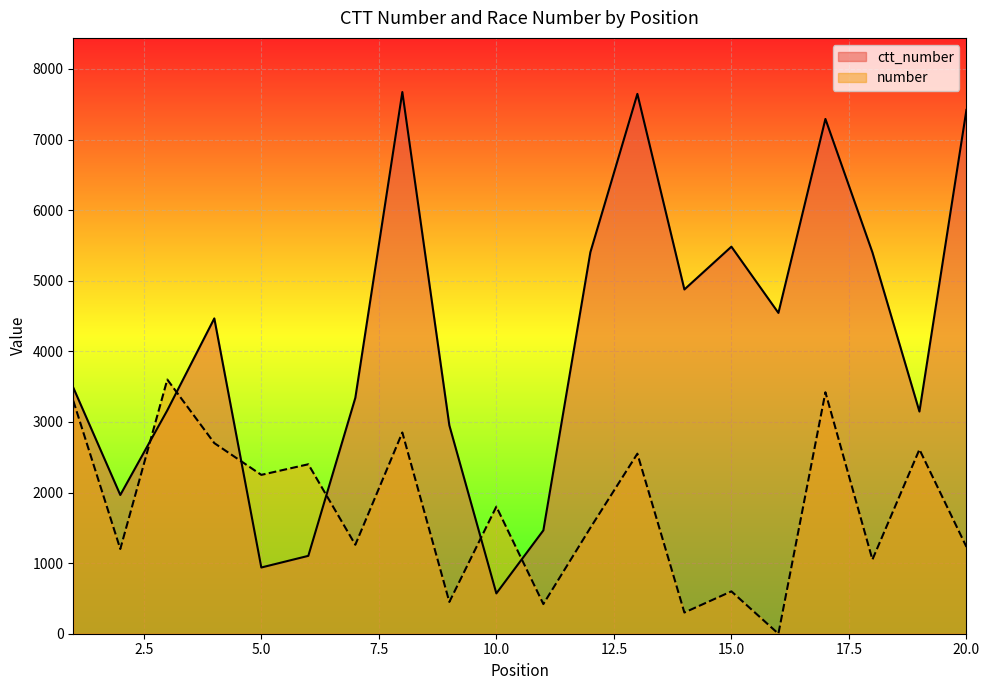

Does the chart display data point markers on the line(s)?

No